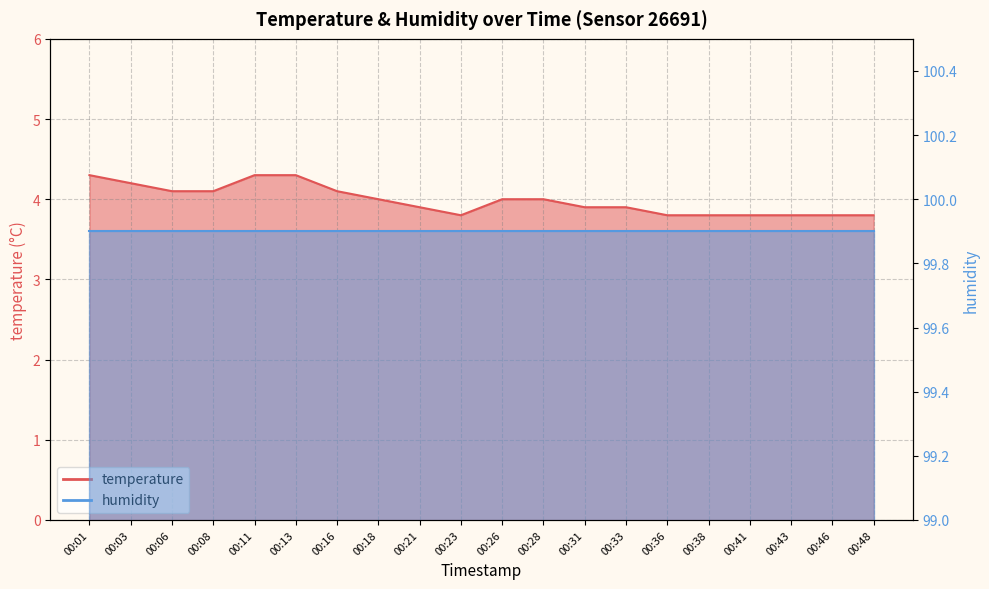

The chart shows a value of 3.8 at 00:38. True or false?

True